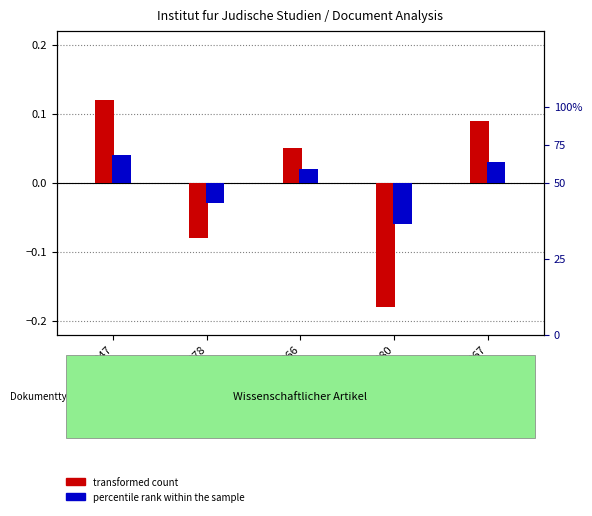

What is the label of the 4th bar from the right?

18878